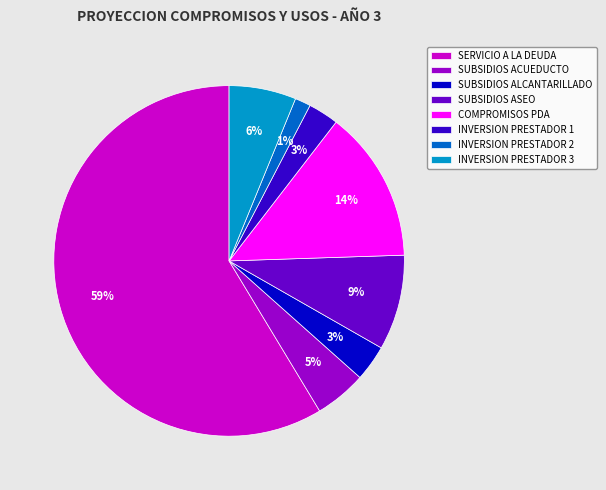

To the nearest percent, what portion does SUBSIDIOS ALCANTARILLADO represent?

3%